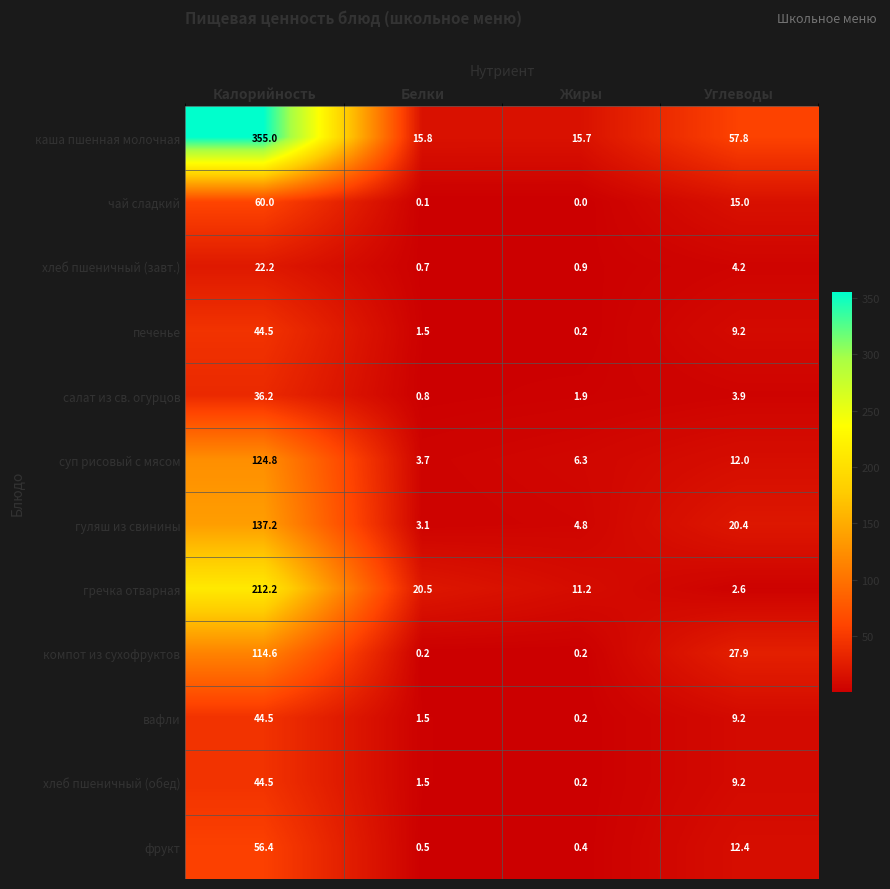

What is the total value across all series at Калорийность?

1252.1